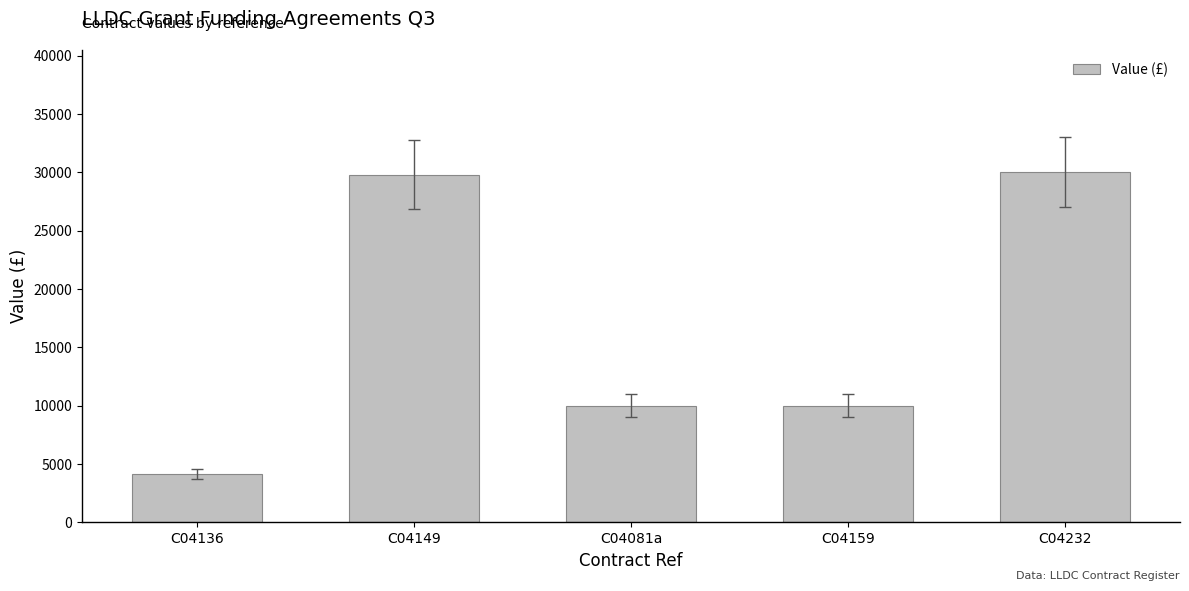

What is the value of the 2nd bar from the left?

29806.1